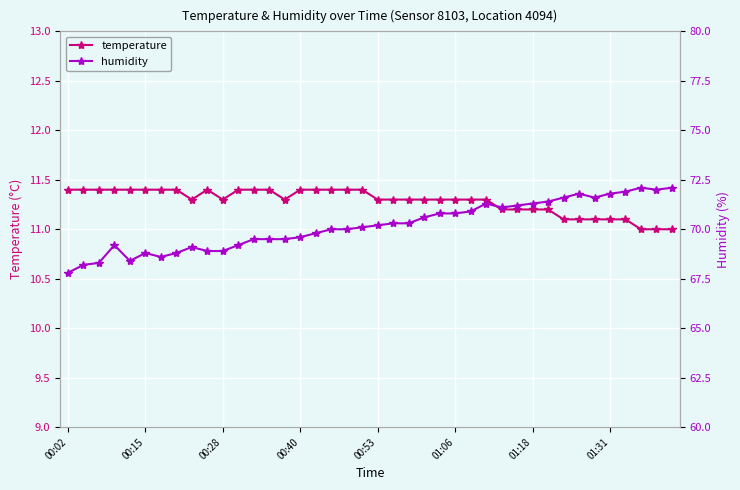

Is it true that humidity equals 69.2 at 11?

True